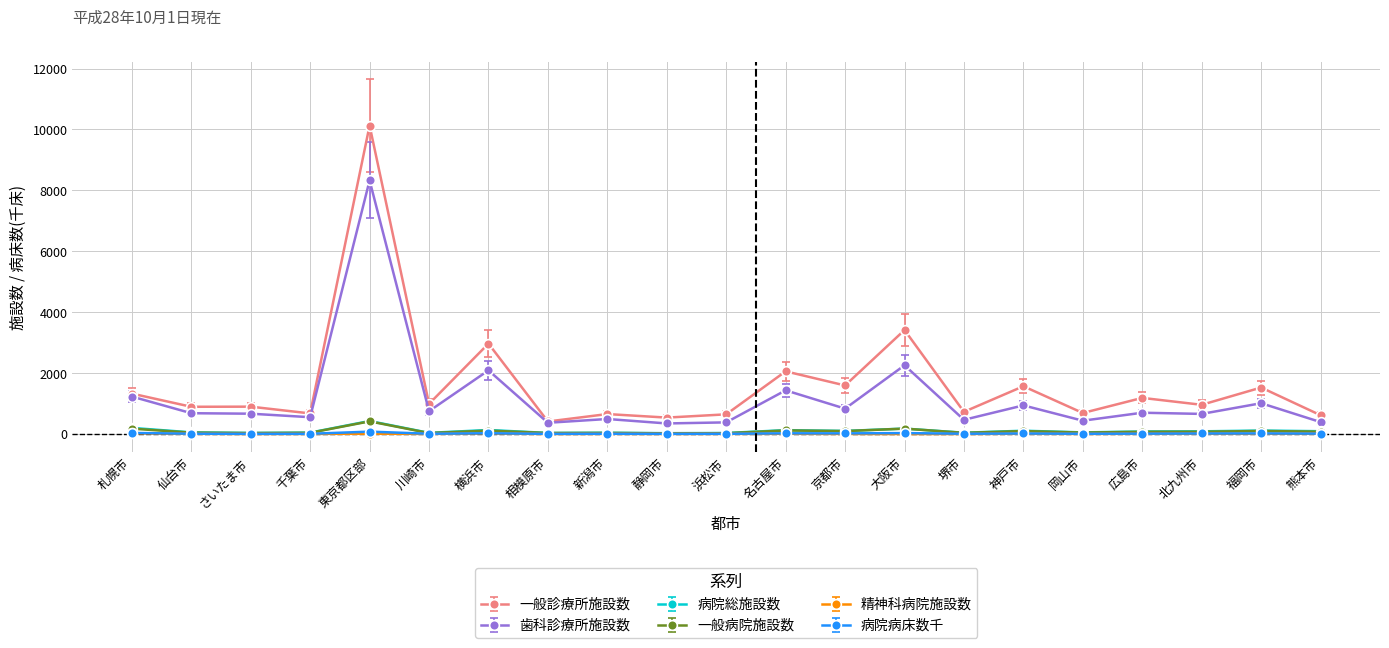

How many values in the 病院病床数千 series exceed 14?

11